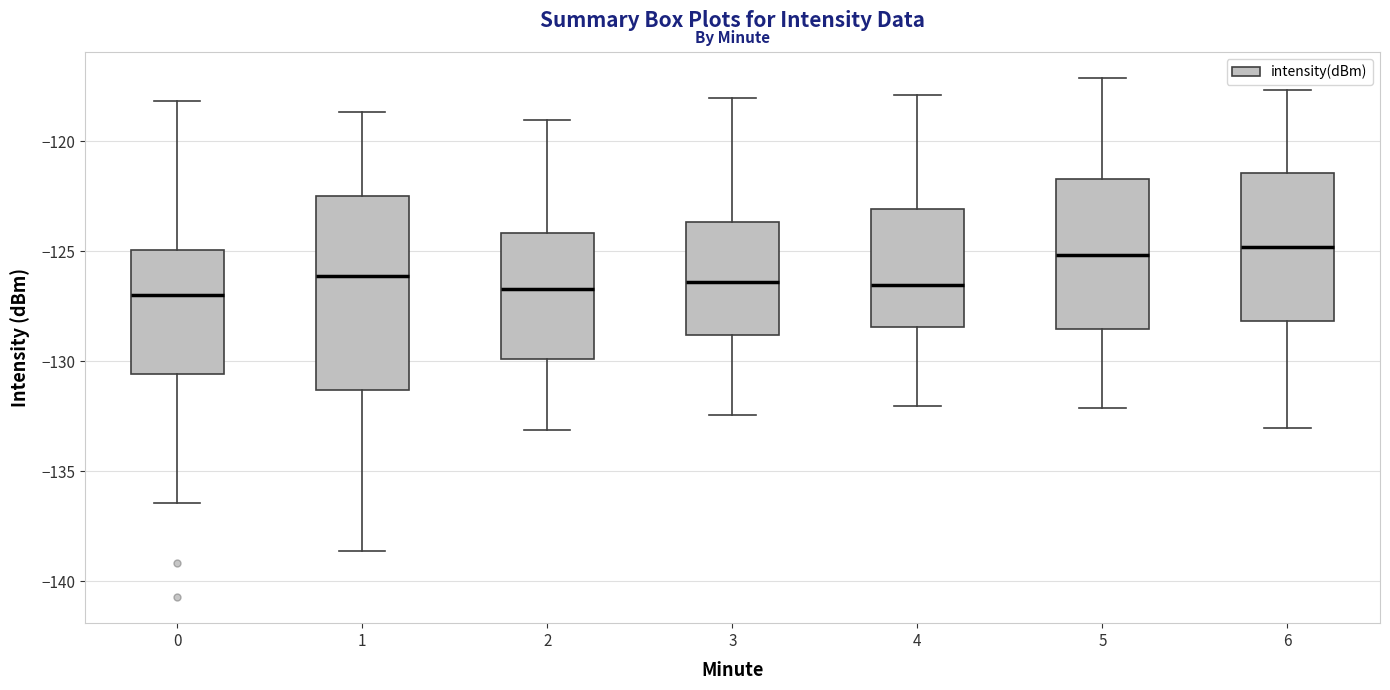

Where is the lower edge of the box at x = 5 on the y-axis? The values are not printed on the chart, so give them approximately, as read against the axis.

-128.5